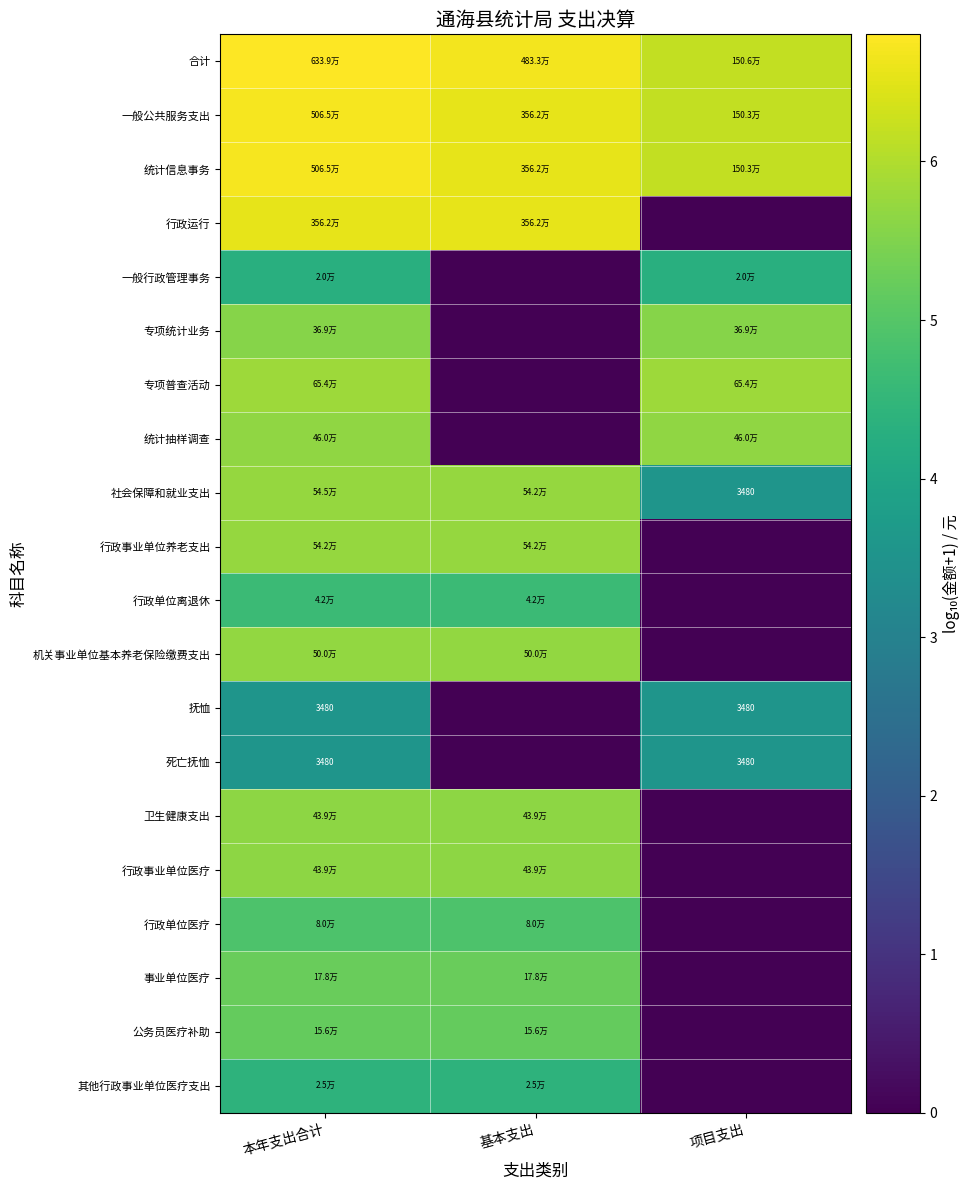

What is the approximate value of 专项统计业务 at 项目支出?

5.6